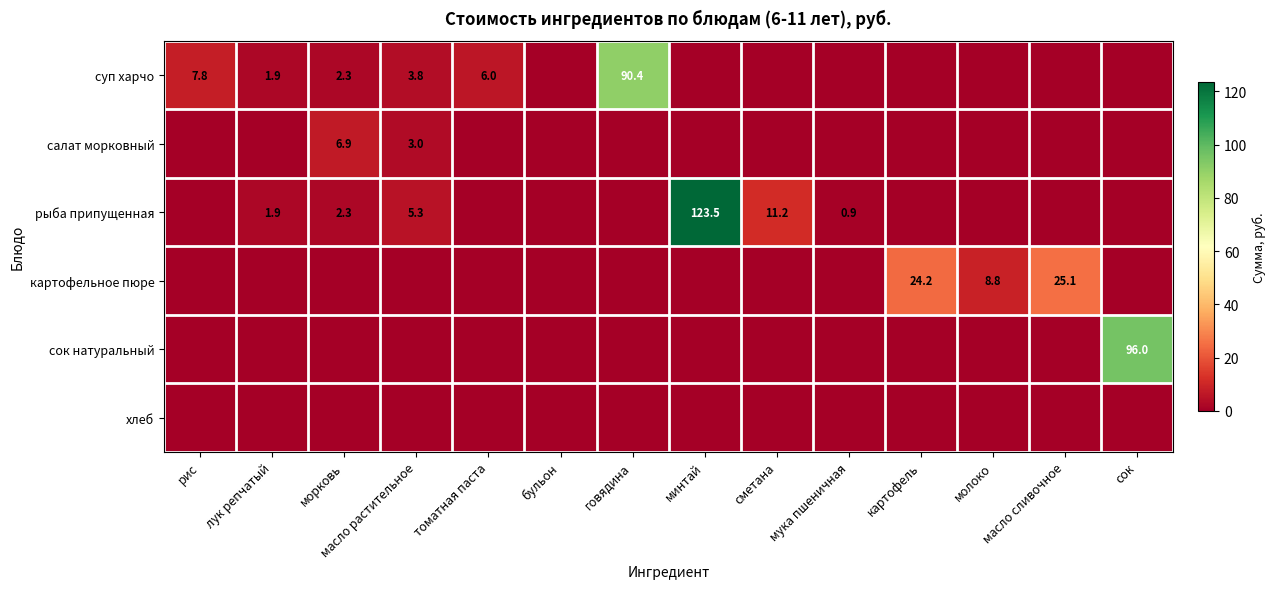

At which category is the sum across all series the highest?

минтай